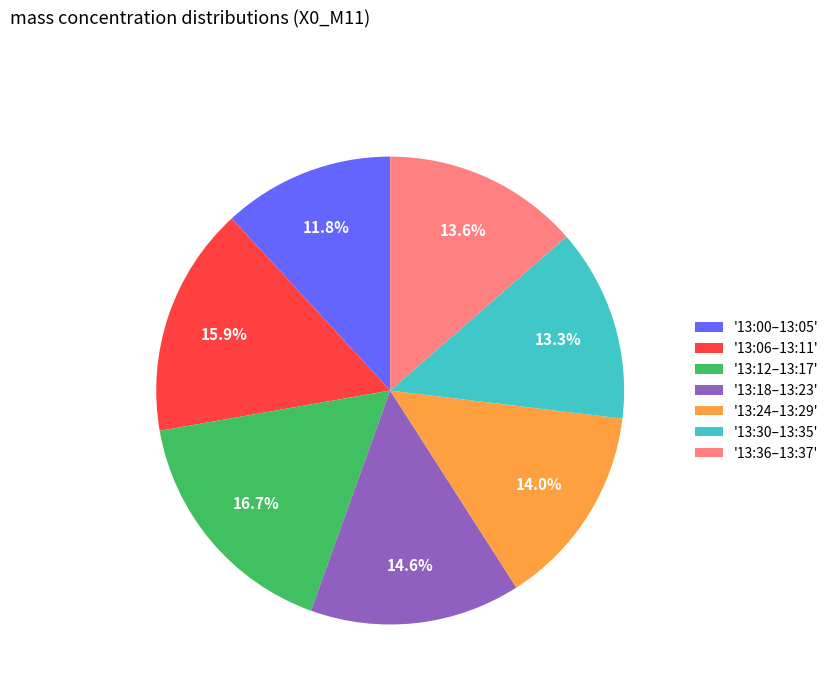

Does any single category account for the majority?

No